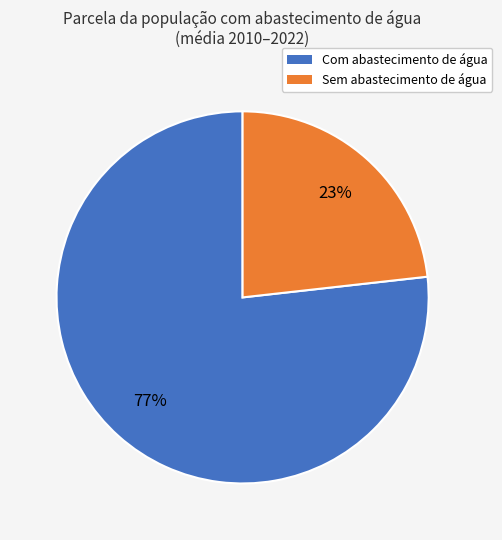

To the nearest percent, what is the difference between the largest and smallest slice percentages?

54%